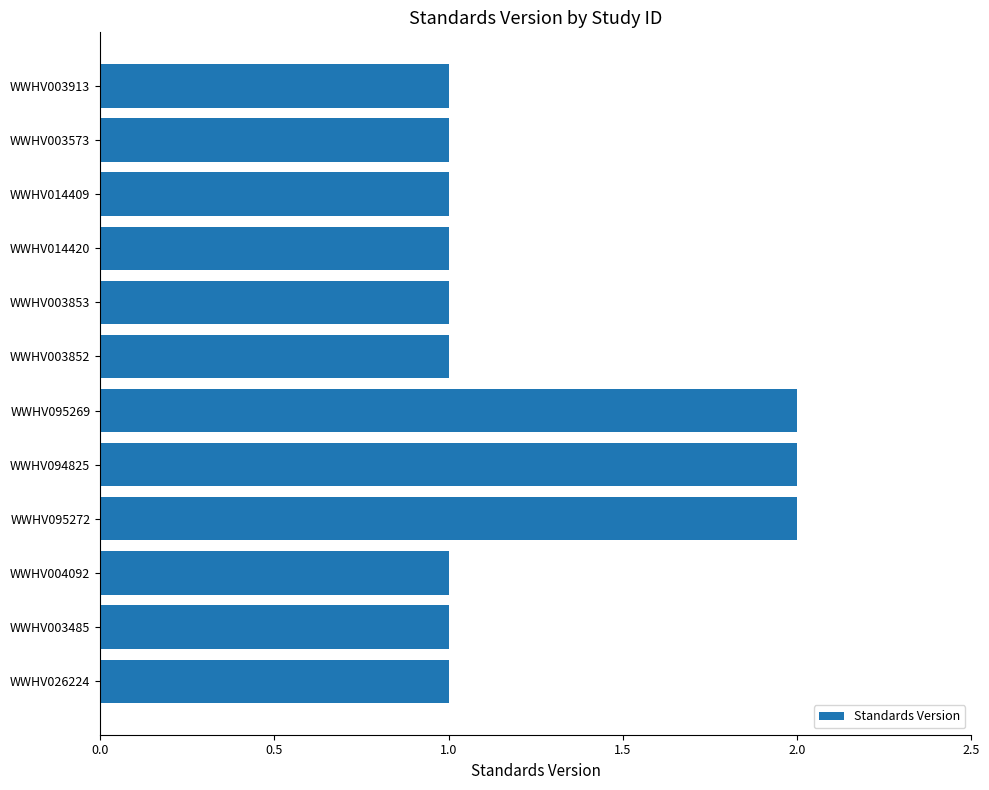

Is it true that the value at WWHV095272 is 3?

False